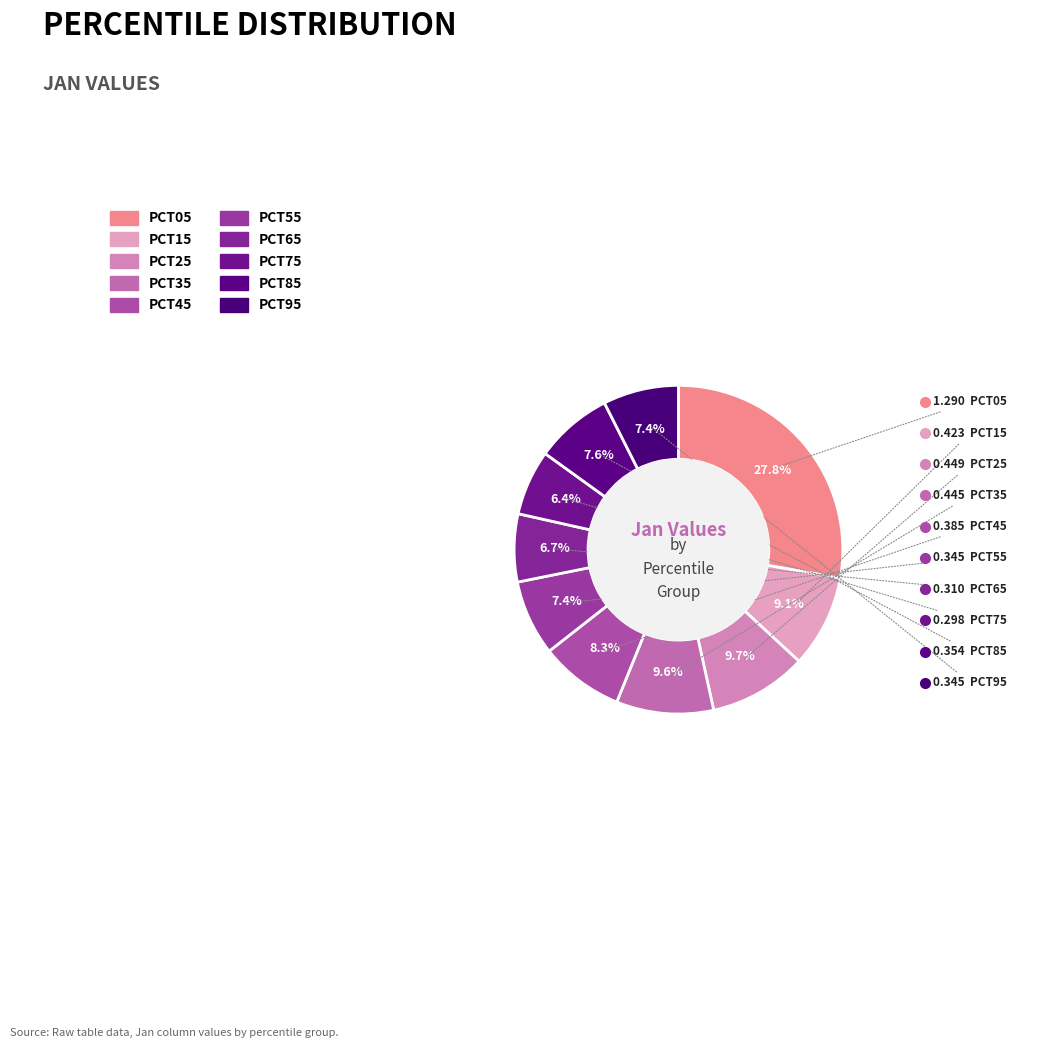

Is there a majority slice in this chart?

No